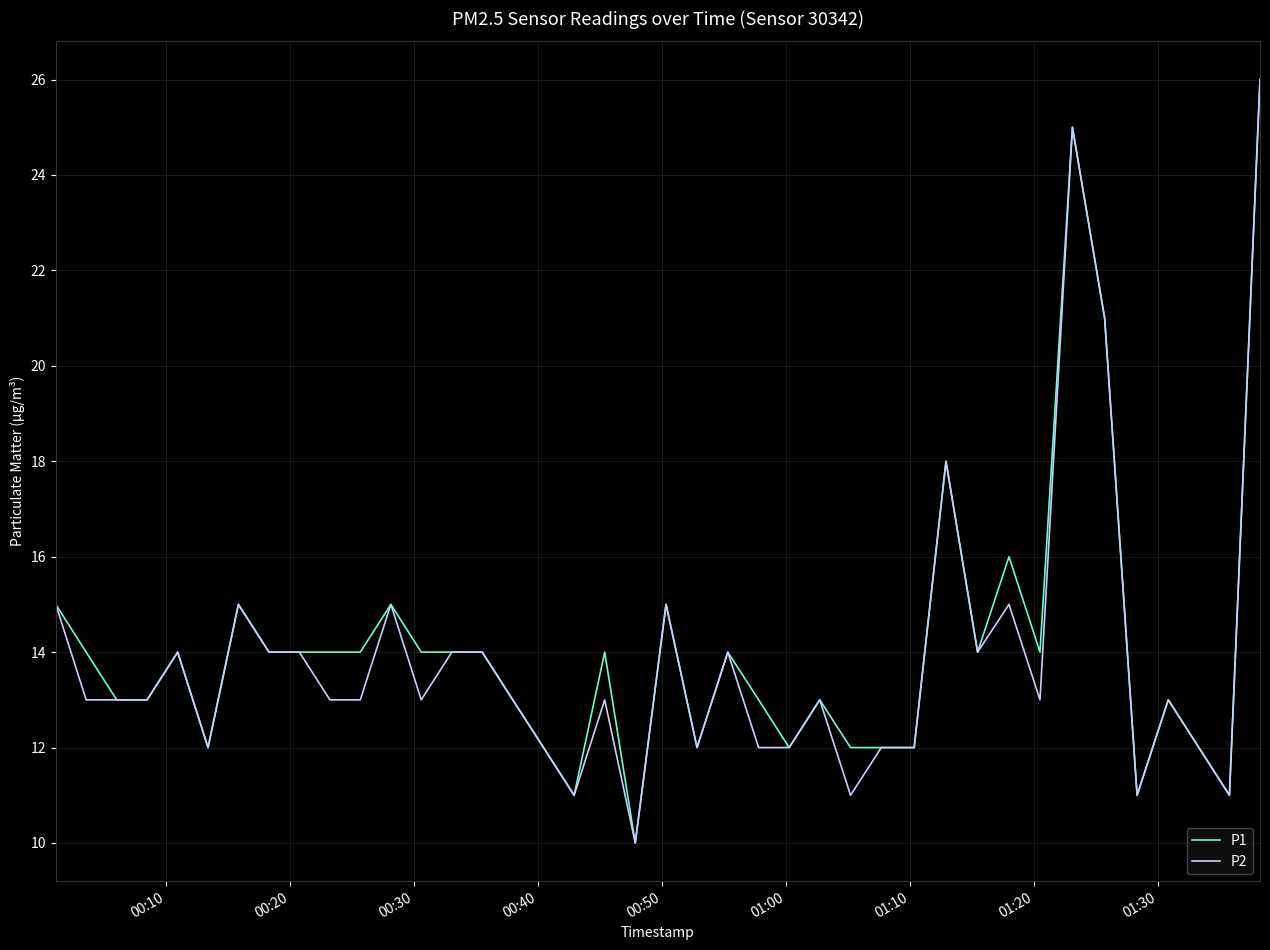

What is the lowest value of the P1 series?

10